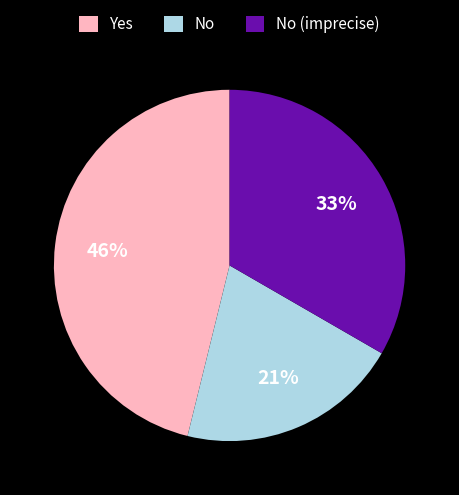

What percentage is the No (imprecise) slice, to the nearest percent?

33%